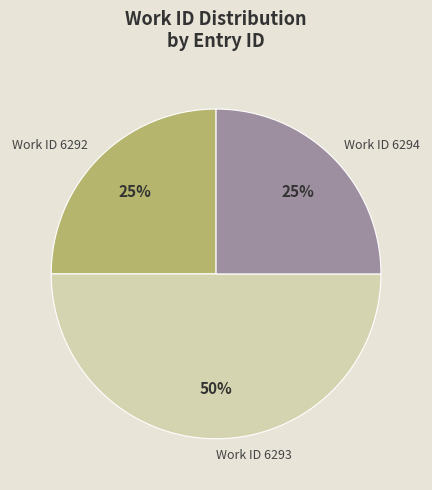

Is it true that Work ID 6294 is 13% of the pie?

False